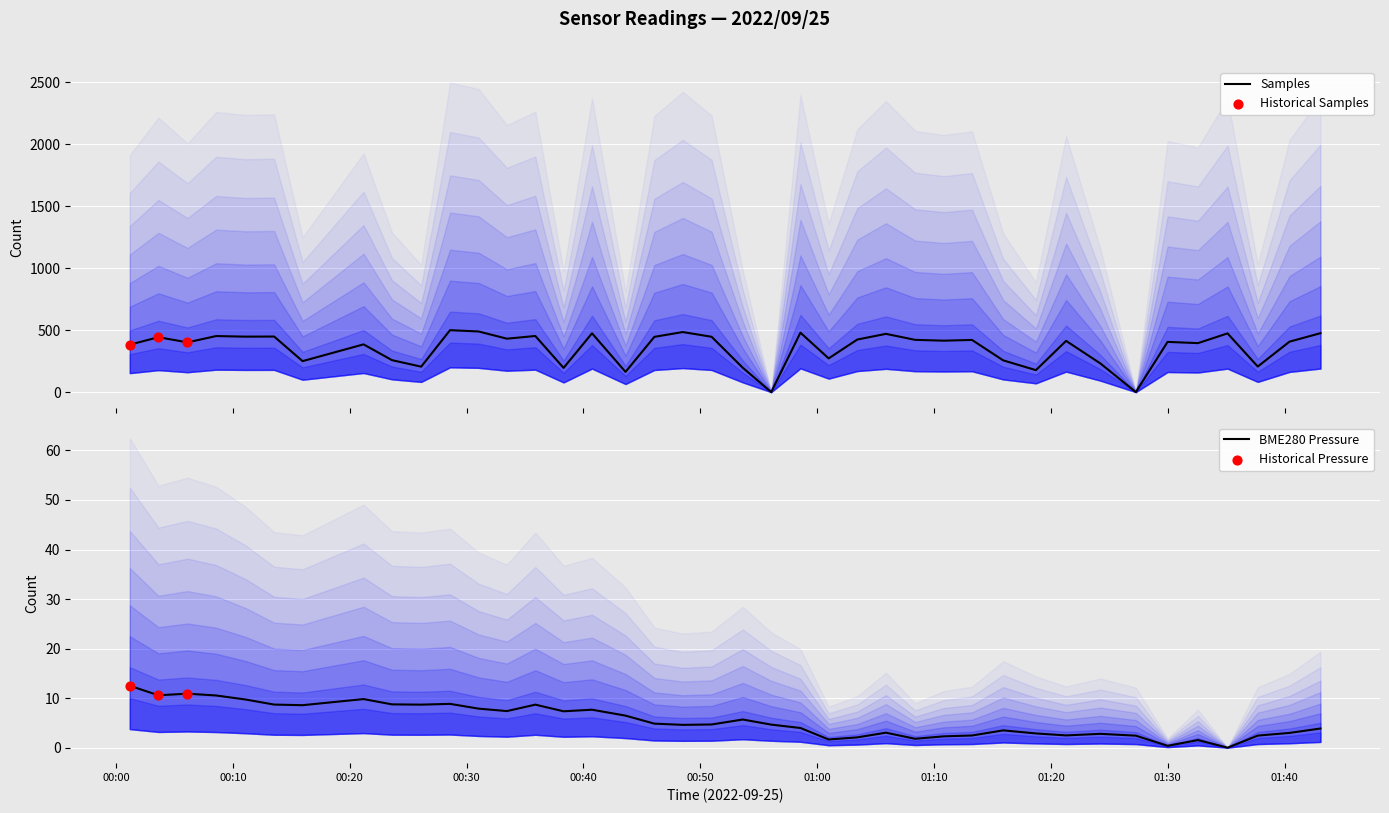

What is the total value across all series at 2022/09/25 00:35:53?

461.7